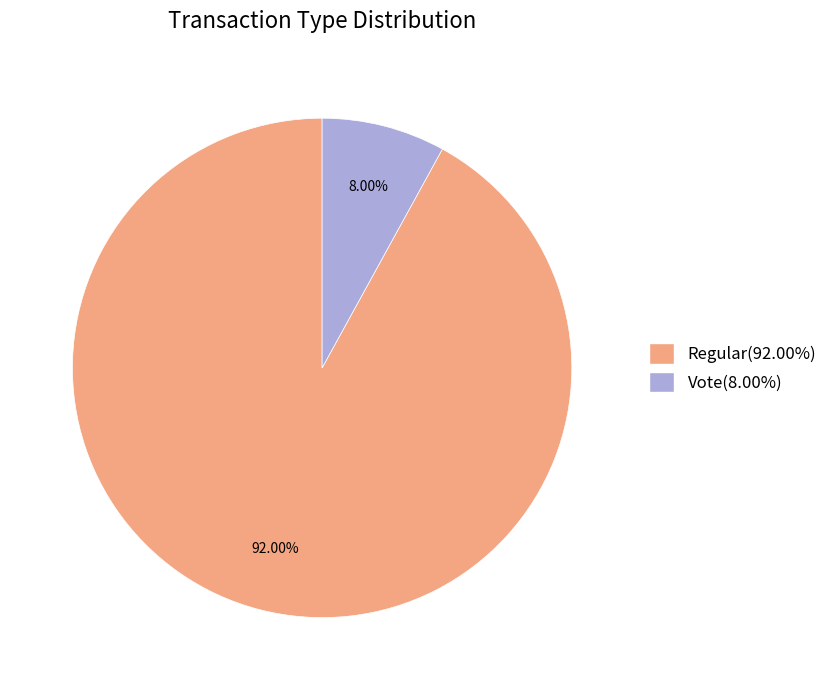

Is it true that Vote is 18% of the pie?

False